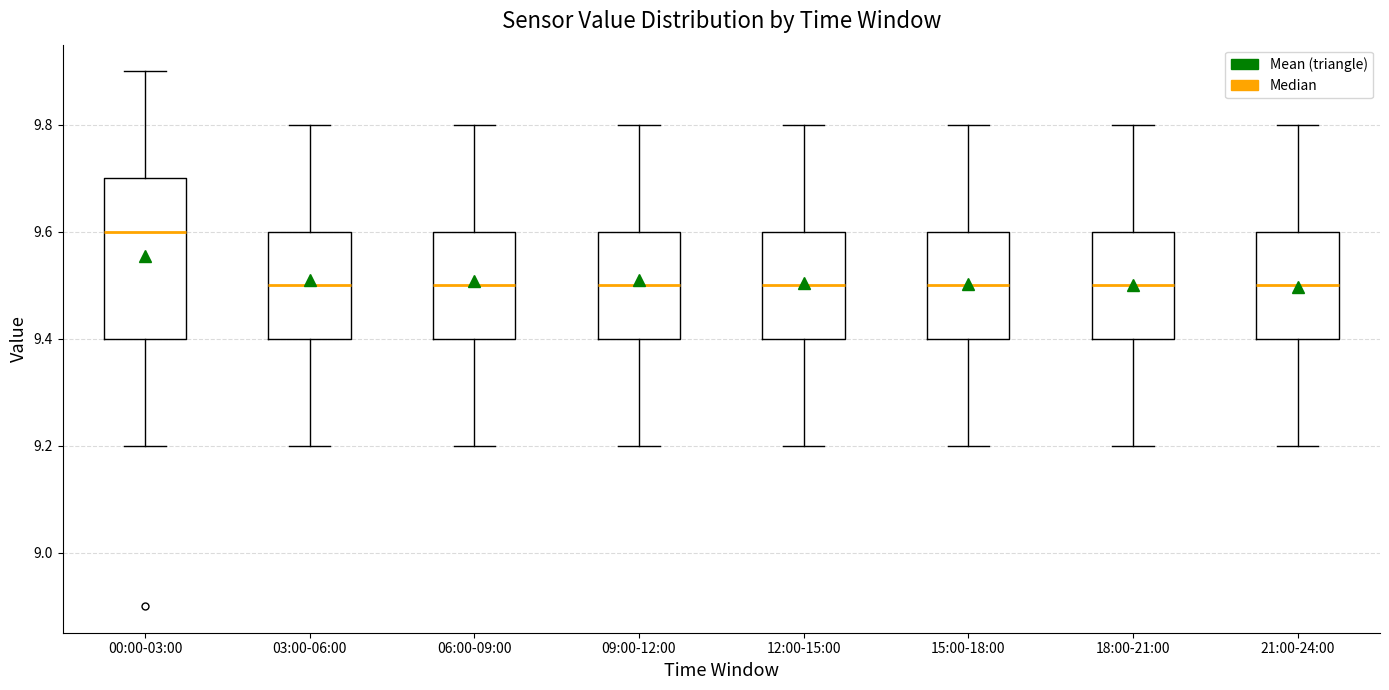

Reading left to right, transcribe this box plot: for each box, give where its median line is, the range the box spans, and where its two whiskers end, as read against the y-axis. The values are not printed on the chart, so give them approximately, as read against the axis.

00:00-03:00: median 9.6, box 9.4 to 9.7, whiskers 9.2 to 9.9
03:00-06:00: median 9.5, box 9.4 to 9.6, whiskers 9.2 to 9.8
06:00-09:00: median 9.5, box 9.4 to 9.6, whiskers 9.2 to 9.8
09:00-12:00: median 9.5, box 9.4 to 9.6, whiskers 9.2 to 9.8
12:00-15:00: median 9.5, box 9.4 to 9.6, whiskers 9.2 to 9.8
15:00-18:00: median 9.5, box 9.4 to 9.6, whiskers 9.2 to 9.8
18:00-21:00: median 9.5, box 9.4 to 9.6, whiskers 9.2 to 9.8
21:00-24:00: median 9.5, box 9.4 to 9.6, whiskers 9.2 to 9.8